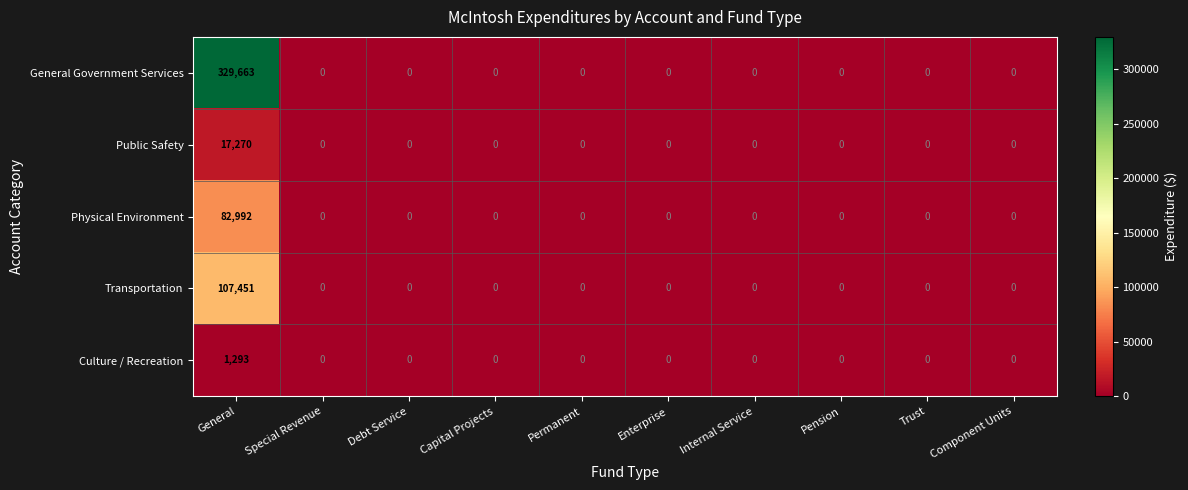

Rank the series at General from highest to lowest value.

General Government Services, Transportation, Physical Environment, Public Safety, Culture / Recreation